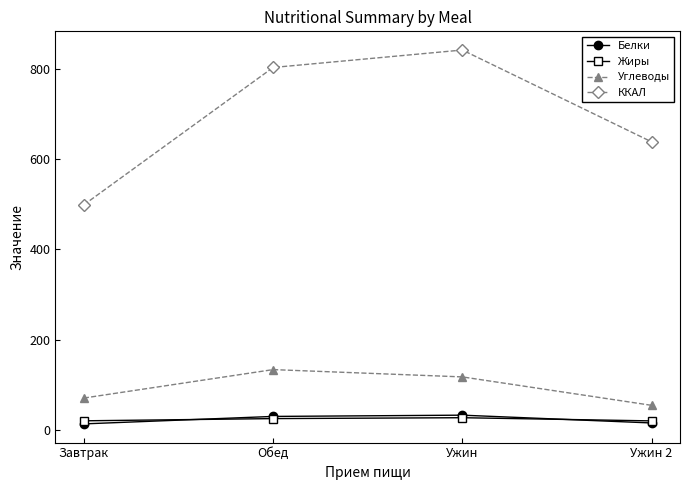

How many data points does each series have?

4